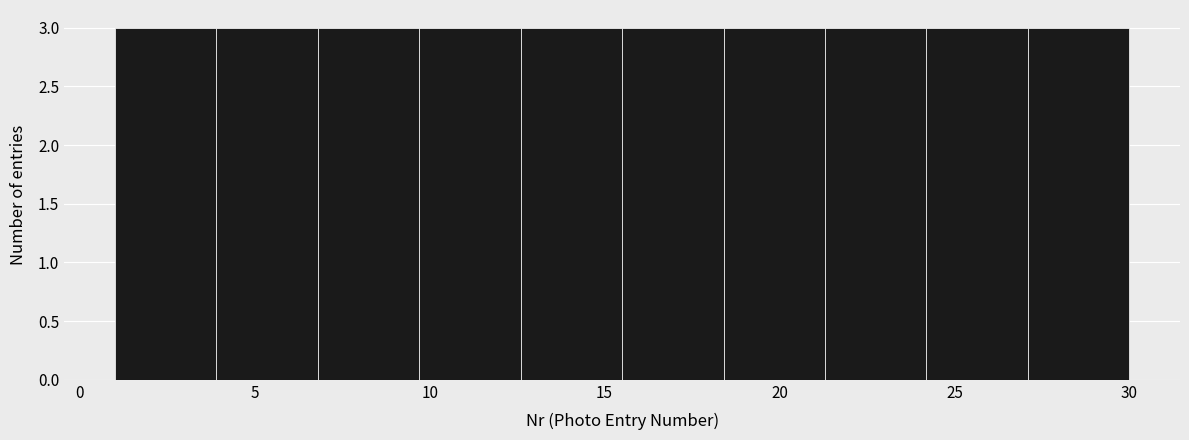

Reading left to right, transcribe this chart: for each bar, give the range it covers on the x-axis and its height. Neither the bar edges nor the heights are printed on the chart, so give them approximately, as read against the axes.

1.0 to 3.9: 3
3.9 to 6.8: 3
6.8 to 9.7: 3
9.7 to 12.6: 3
12.6 to 15.5: 3
15.5 to 18.4: 3
18.4 to 21.3: 3
21.3 to 24.2: 3
24.2 to 27.1: 3
27.1 to 30.0: 3